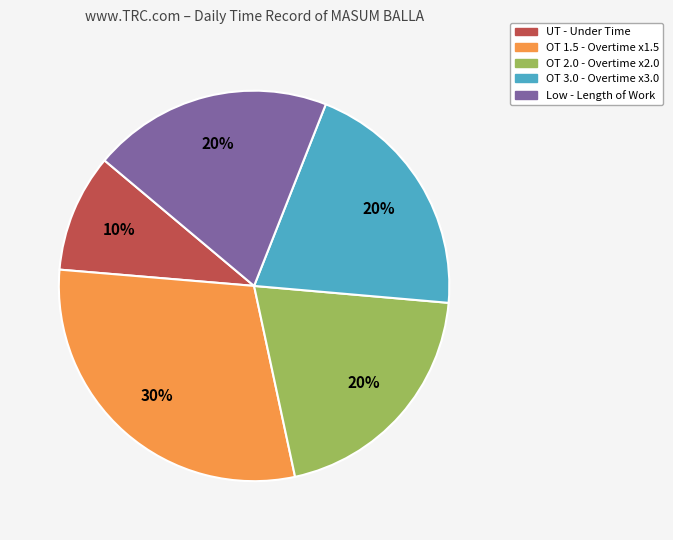

Is there any slice that represents more than half of the pie?

No